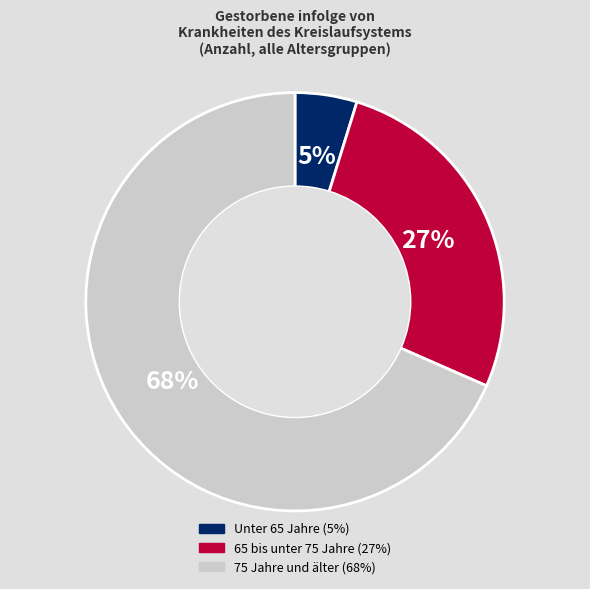

Does any single category account for the majority?

Yes